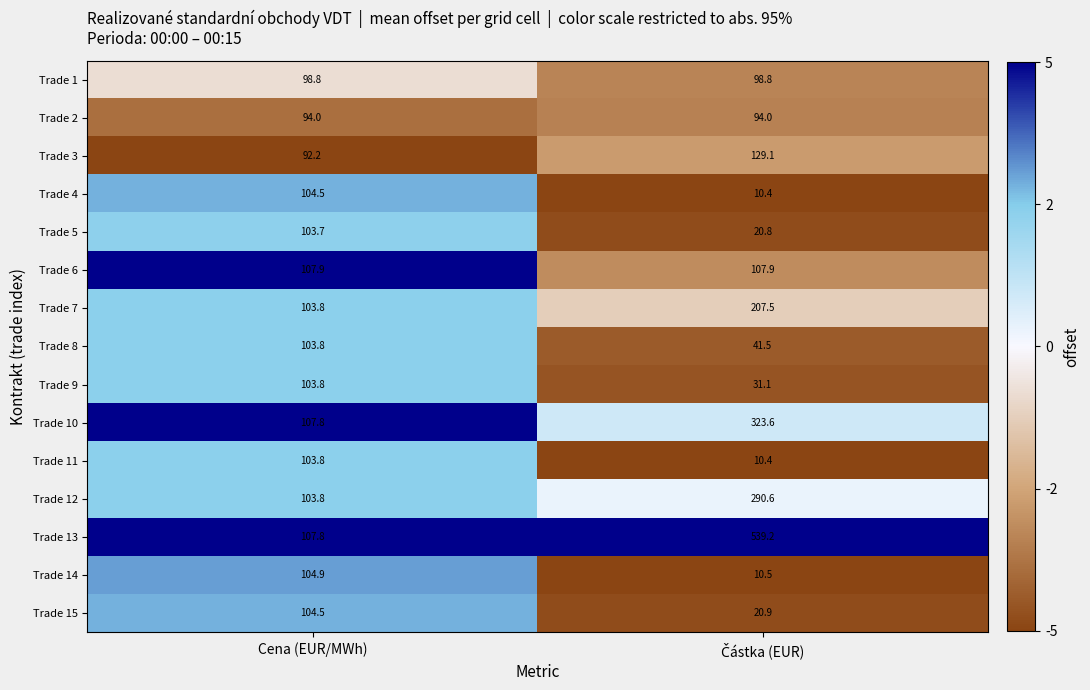

Is the value of Trade 3 at Cena (EUR/MWh) greater than the value of Trade 1 at Cena (EUR/MWh)?

No